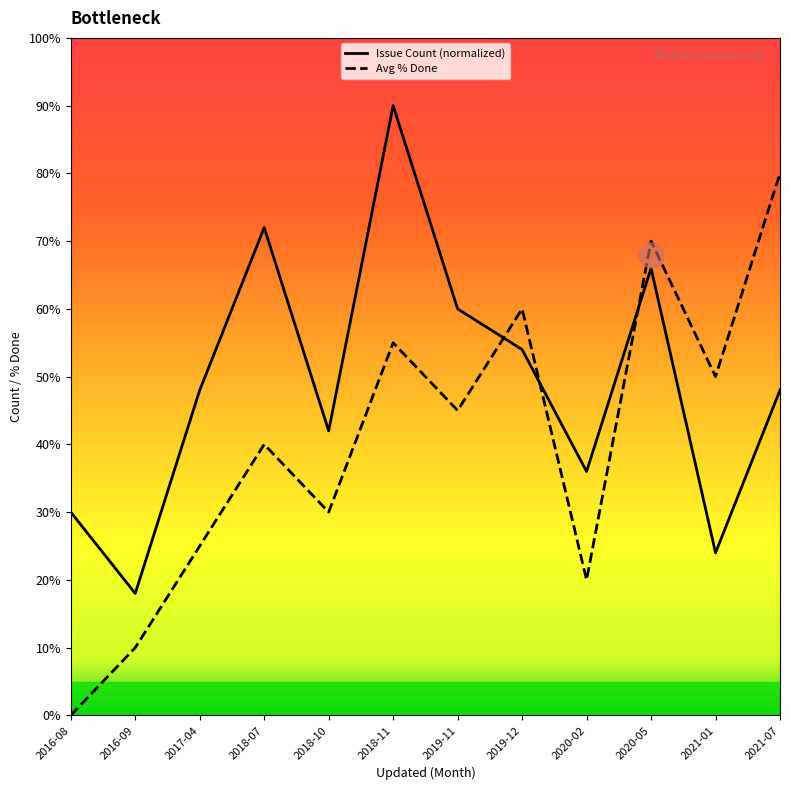

What is the value of the Issue Count point at the 9th from the left?

36